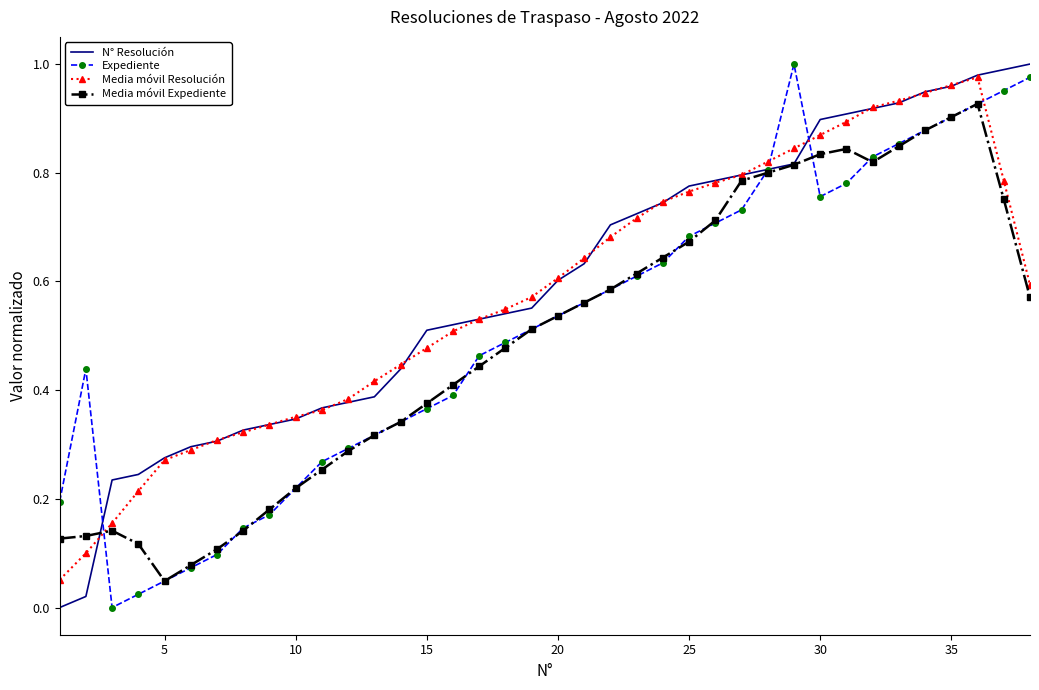

After their last crossing, which series has the higher values: Media móvil Resolución or Media móvil Expediente?

Media móvil Resolución